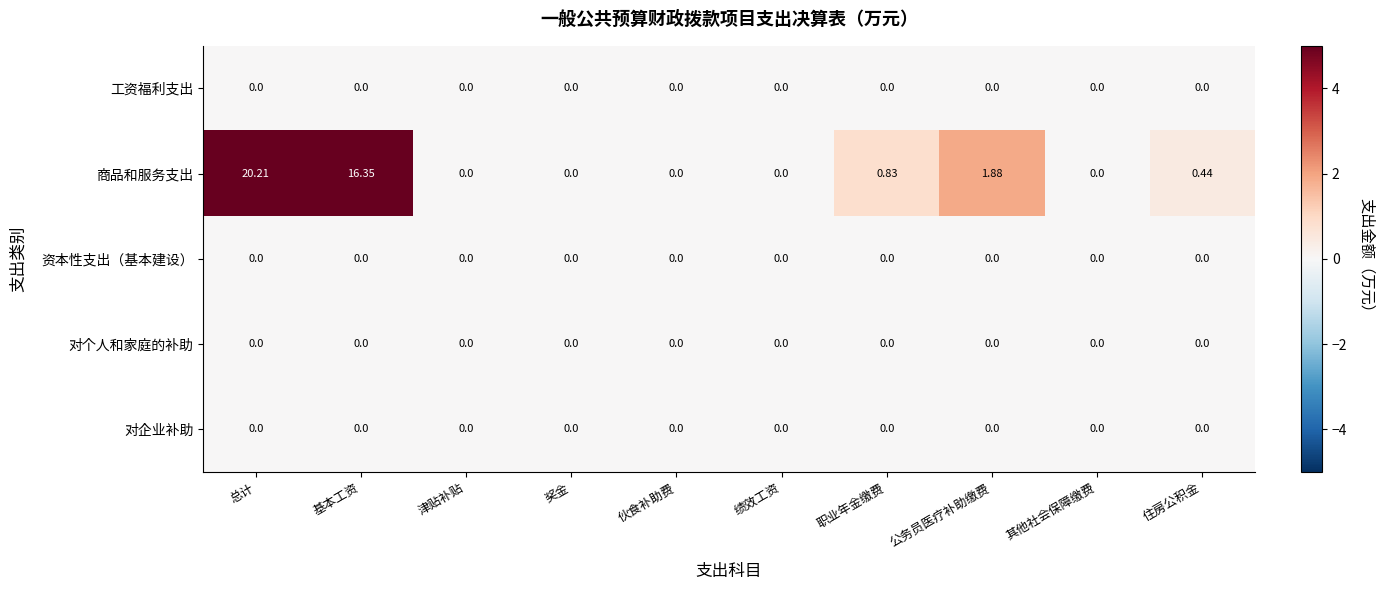

At which category is the sum across all series the highest?

总计